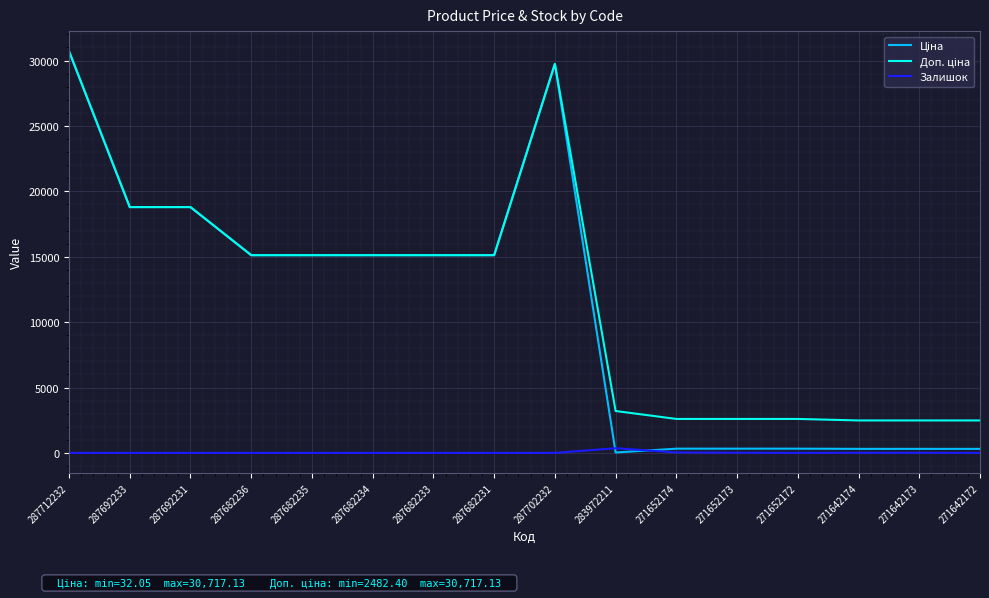

Which category has the highest value across all series?

287712232